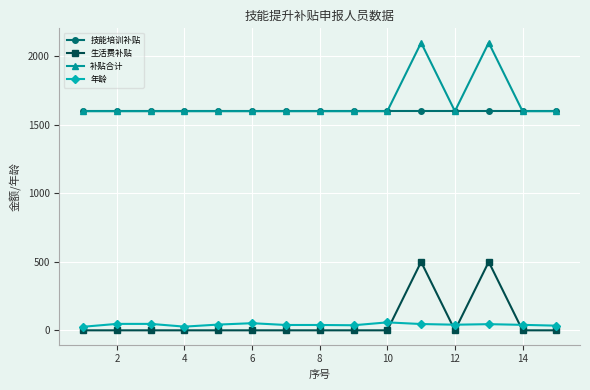

What is the maximum value for 年龄?

58